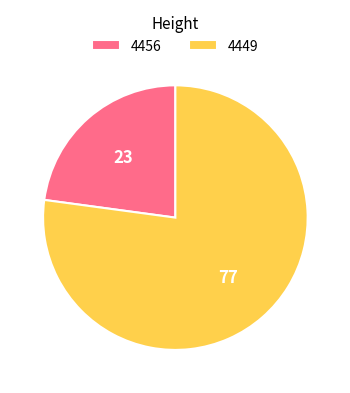

Is it true that 4449 is 62% of the pie?

False